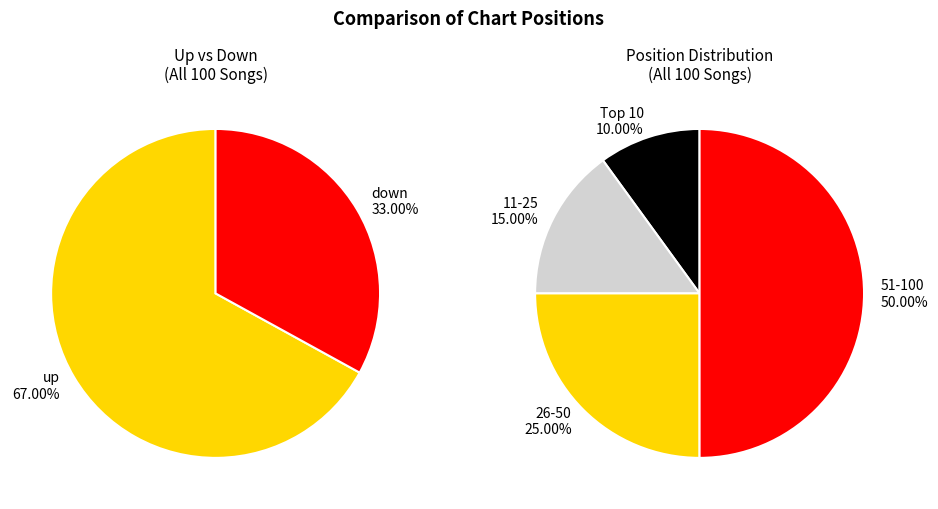

To the nearest percent, what portion does down represent?

33%